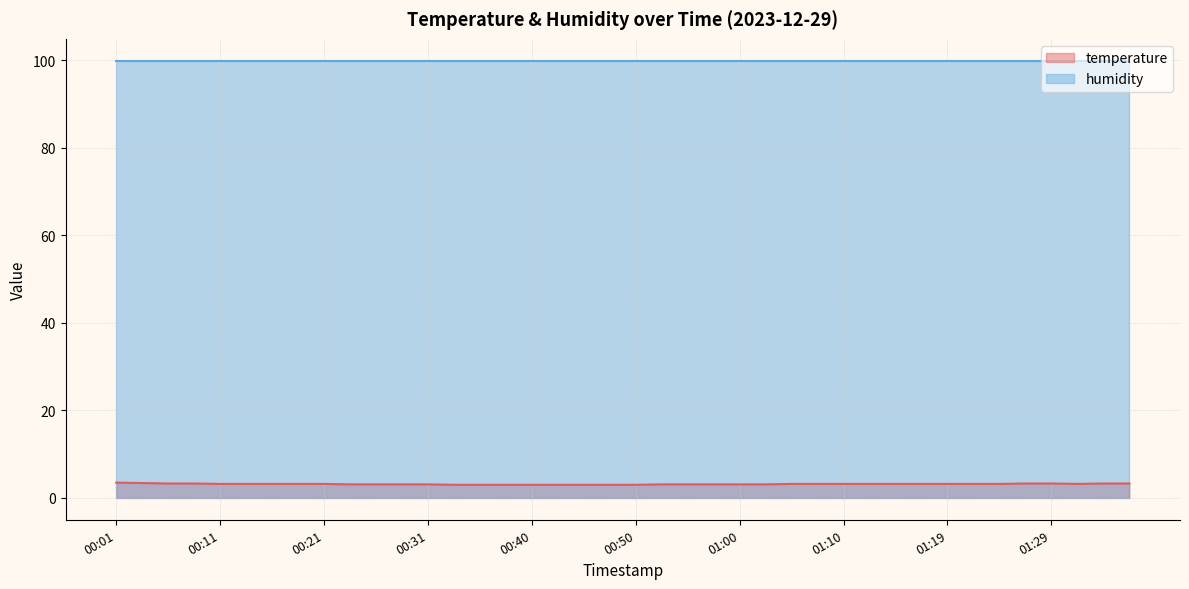

Rank the categories by value from highest to lowest.

00:01, 00:04, 00:06, 00:09, 01:27, 01:29, 01:34, 01:36, 00:11, 00:14, 00:16, 00:18, 00:21, 01:05, 01:07, 01:10, 01:12, 01:15, 01:17, 01:19, 01:22, 01:24, 01:32, 00:23, 00:26, 00:28, 00:31, 00:53, 00:55, 00:57, 01:00, 01:02, 00:33, 00:36, 00:38, 00:40, 00:43, 00:45, 00:48, 00:50